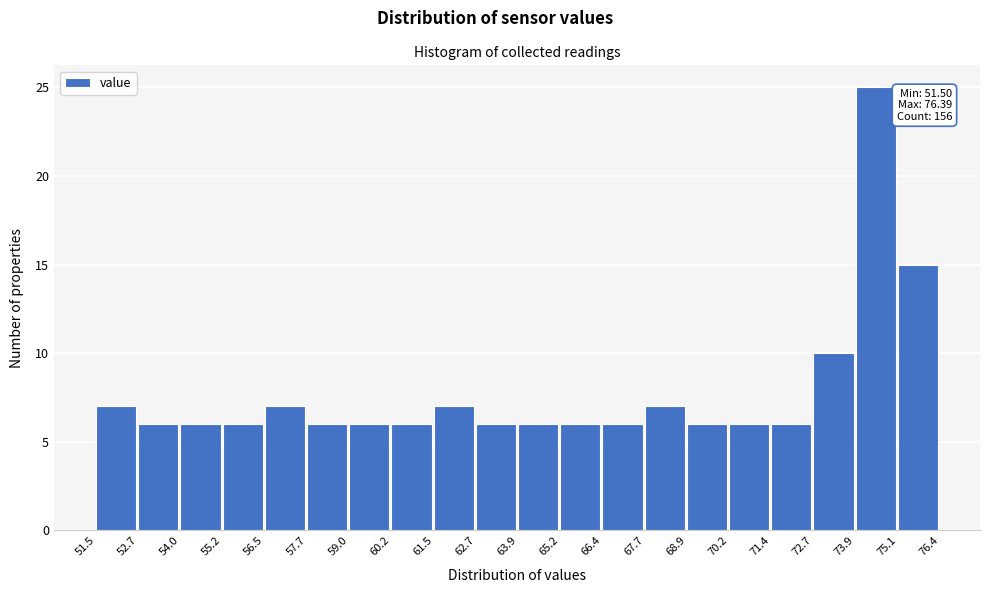

Which range on the x-axis has the tallest bar?

73.9 to 75.1